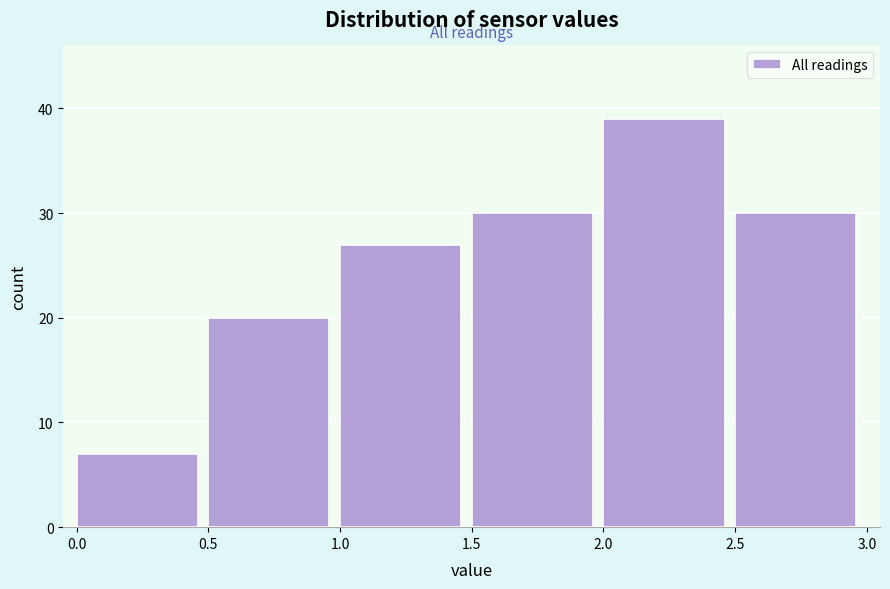

Which range on the x-axis has the tallest bar?

2.0 to 2.5